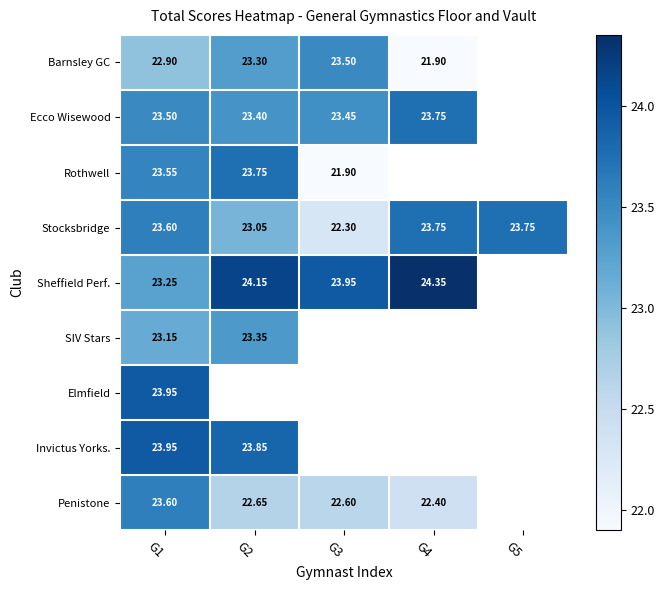

Count the number of data series in this chart.

9